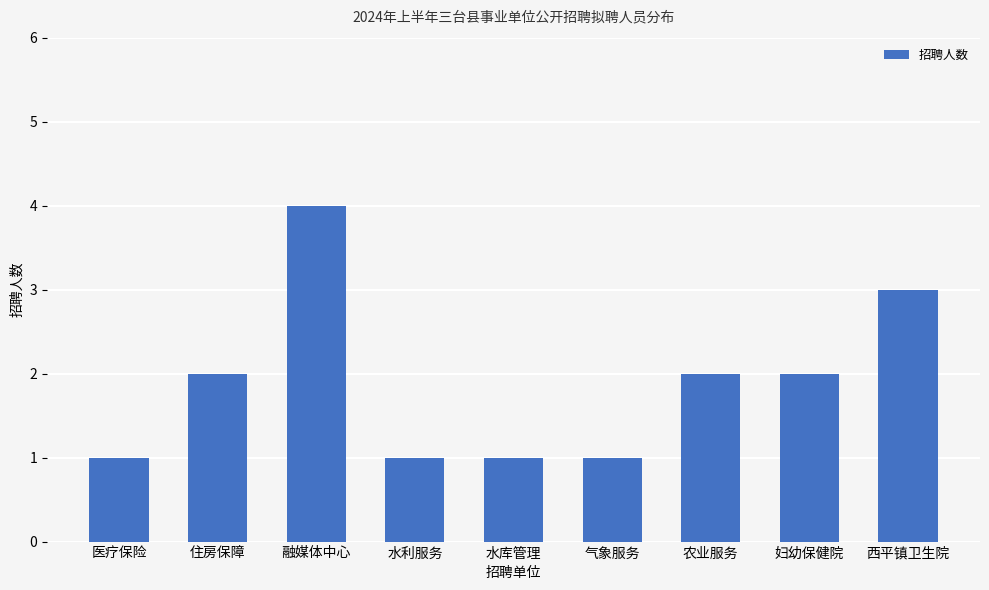

What is the approximate value at 水利服务?

1